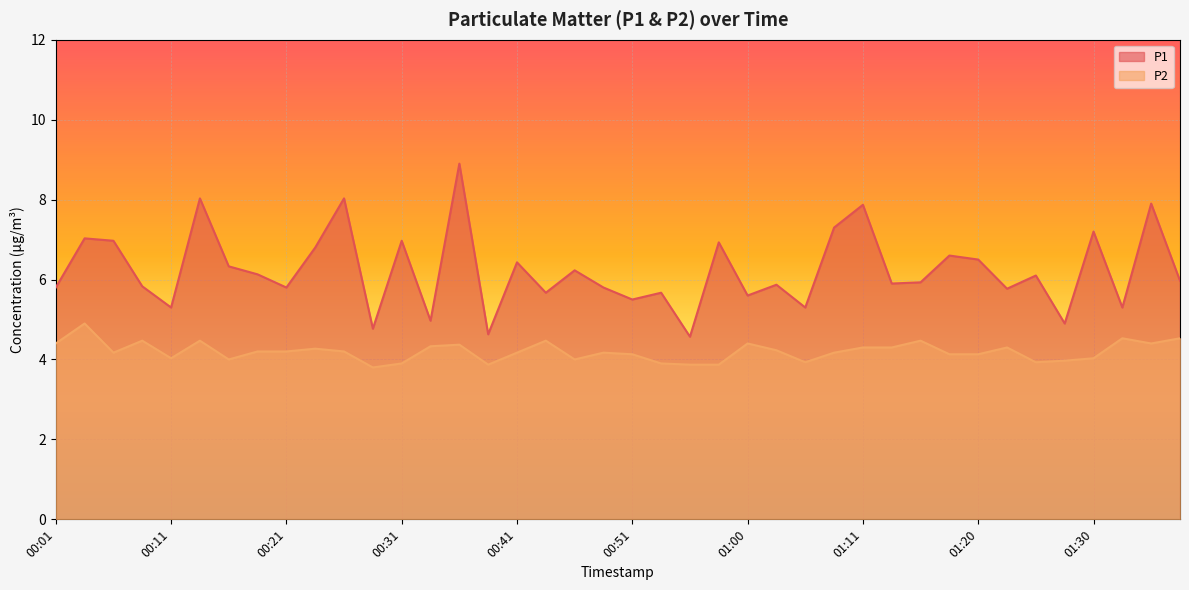

Which series has the largest total across all categories?

P1